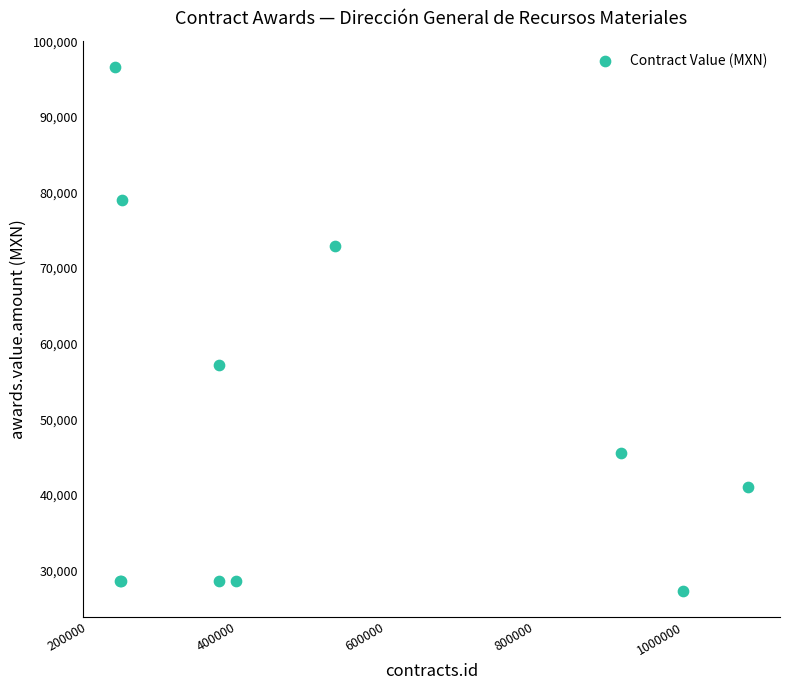

What Y value in the scatter plot is closest to 61979?

57174.1